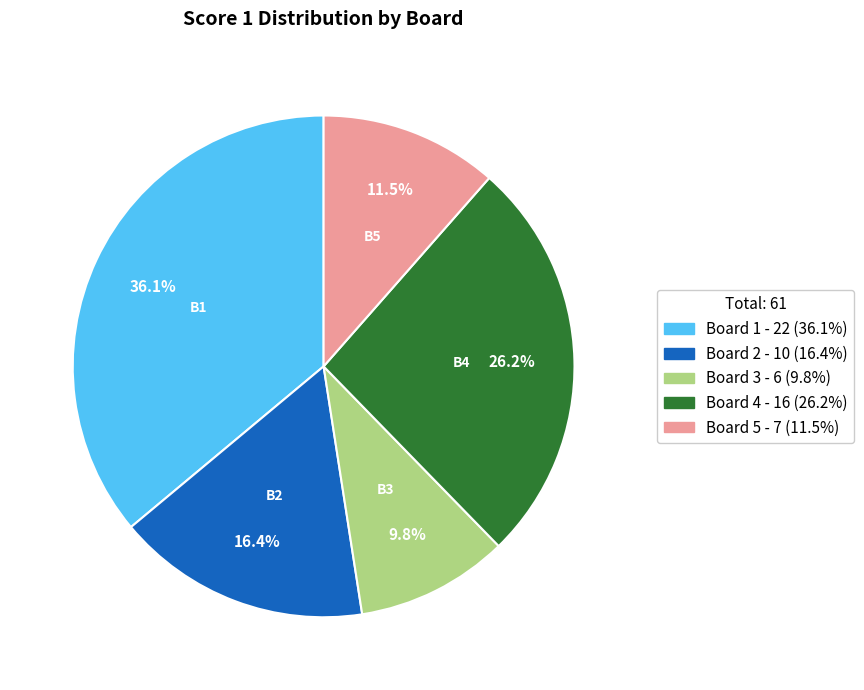

To the nearest percent, what is the combined percentage of Board 3 and Board 4?

36%